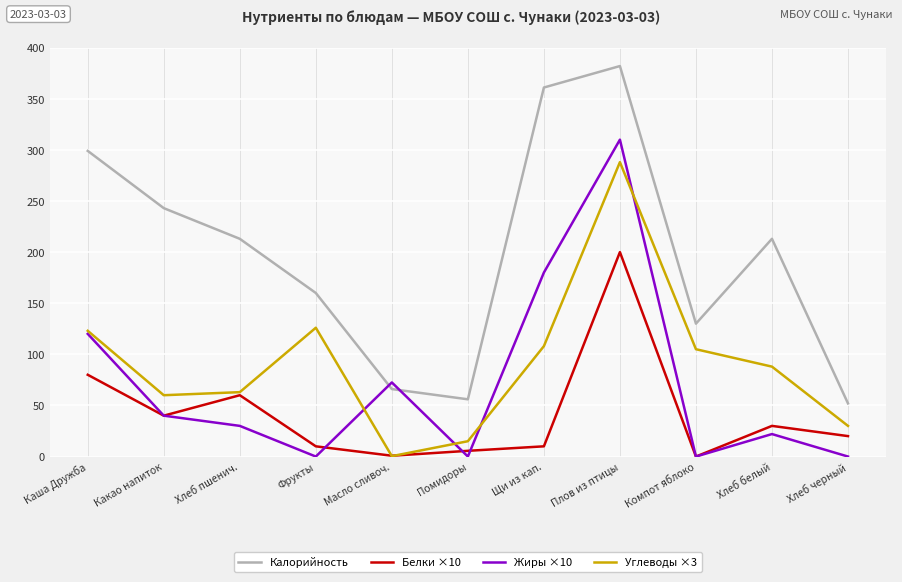

The value of Белки ×10 at Каша Дружба is 105.4. True or false?

False